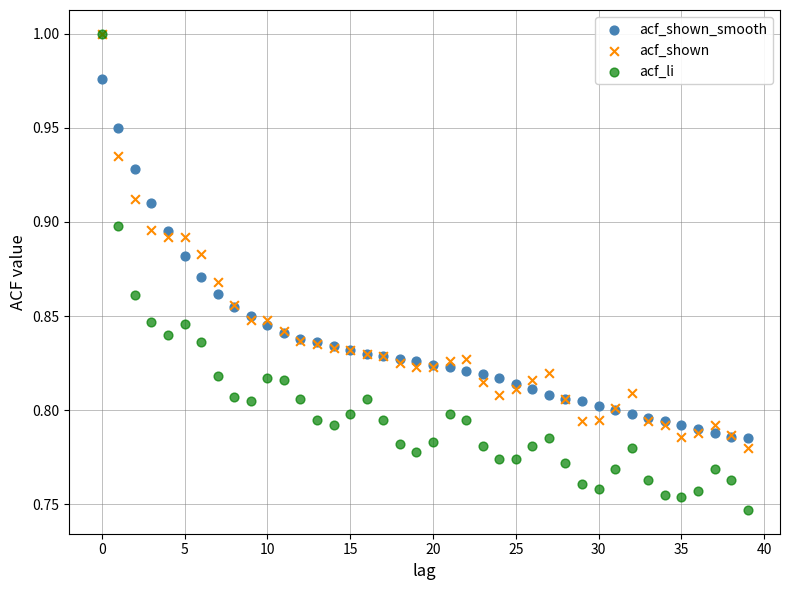

What are all the series names shown in the legend?

acf_shown_smooth, acf_shown, acf_li